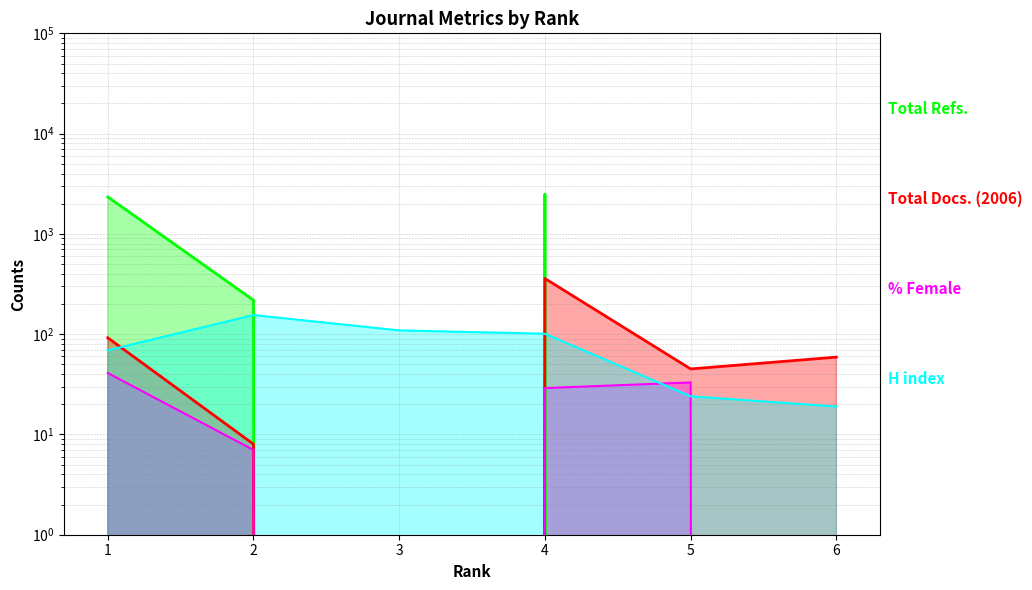

What is the maximum value shown in the chart?

2490